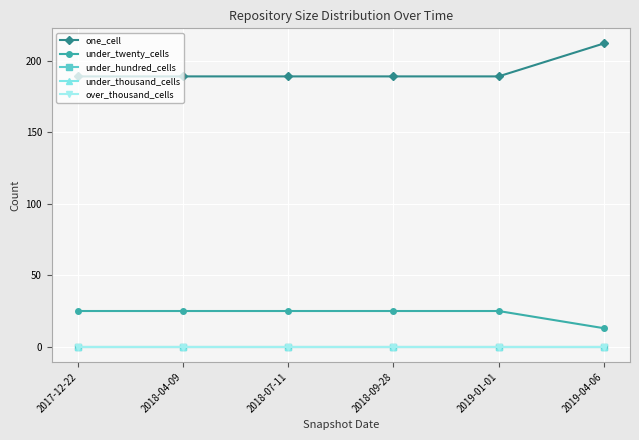

Is this an area chart (filled region under the line)?

No